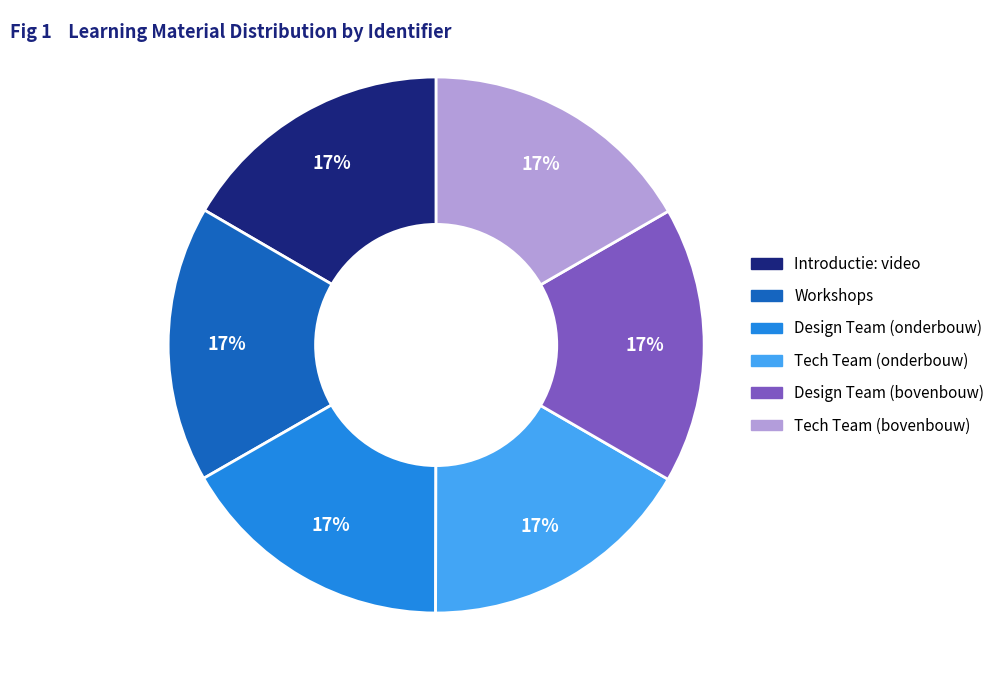

Is it true that Introductie: video is 17% of the pie?

True